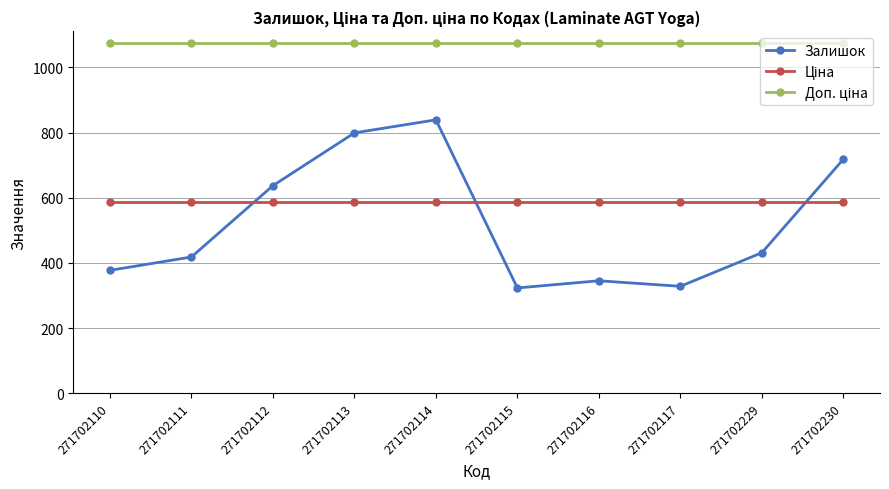

True or false: Залишок has a value of 693.2 at 271702229.

False